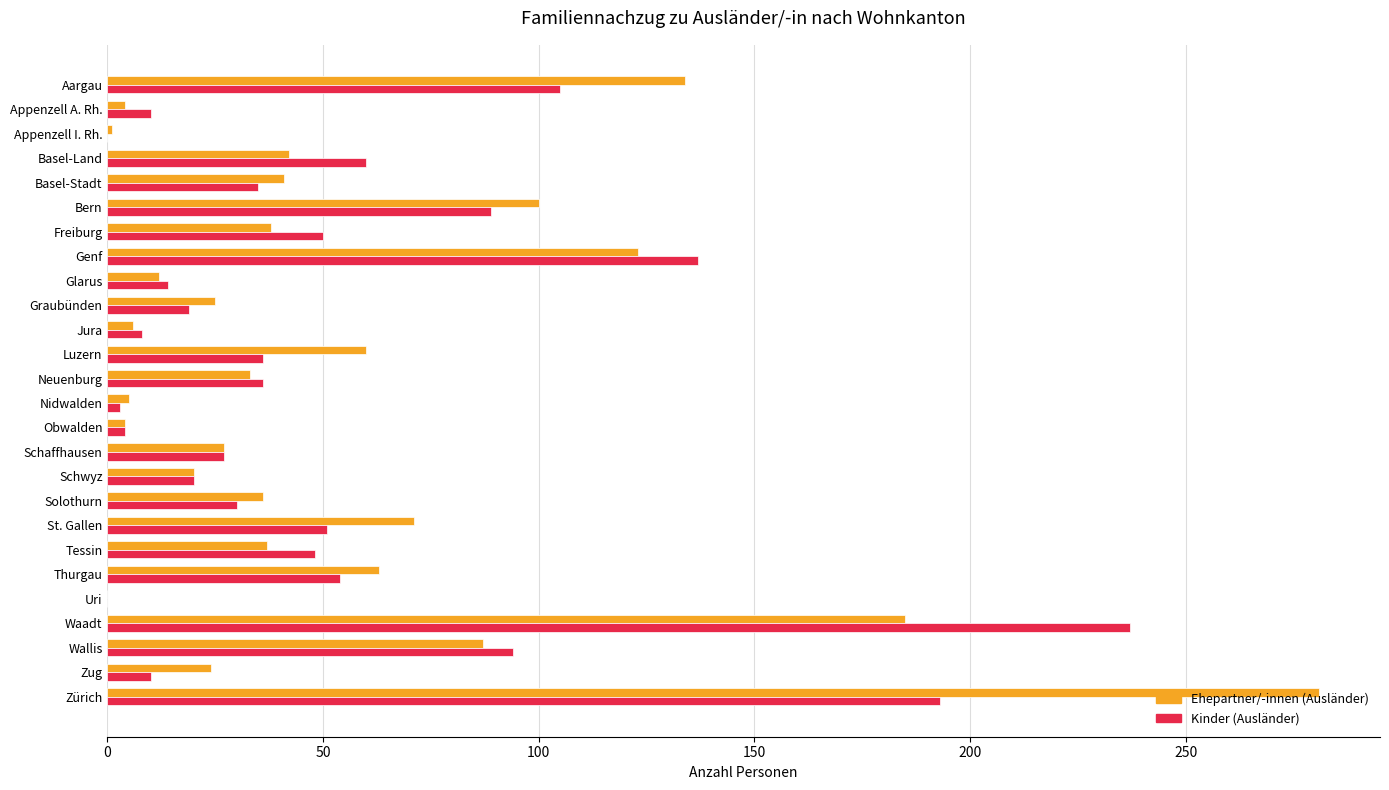

The value of Ehepartner/-innen (Ausländer) at Basel-Stadt is 63. True or false?

False